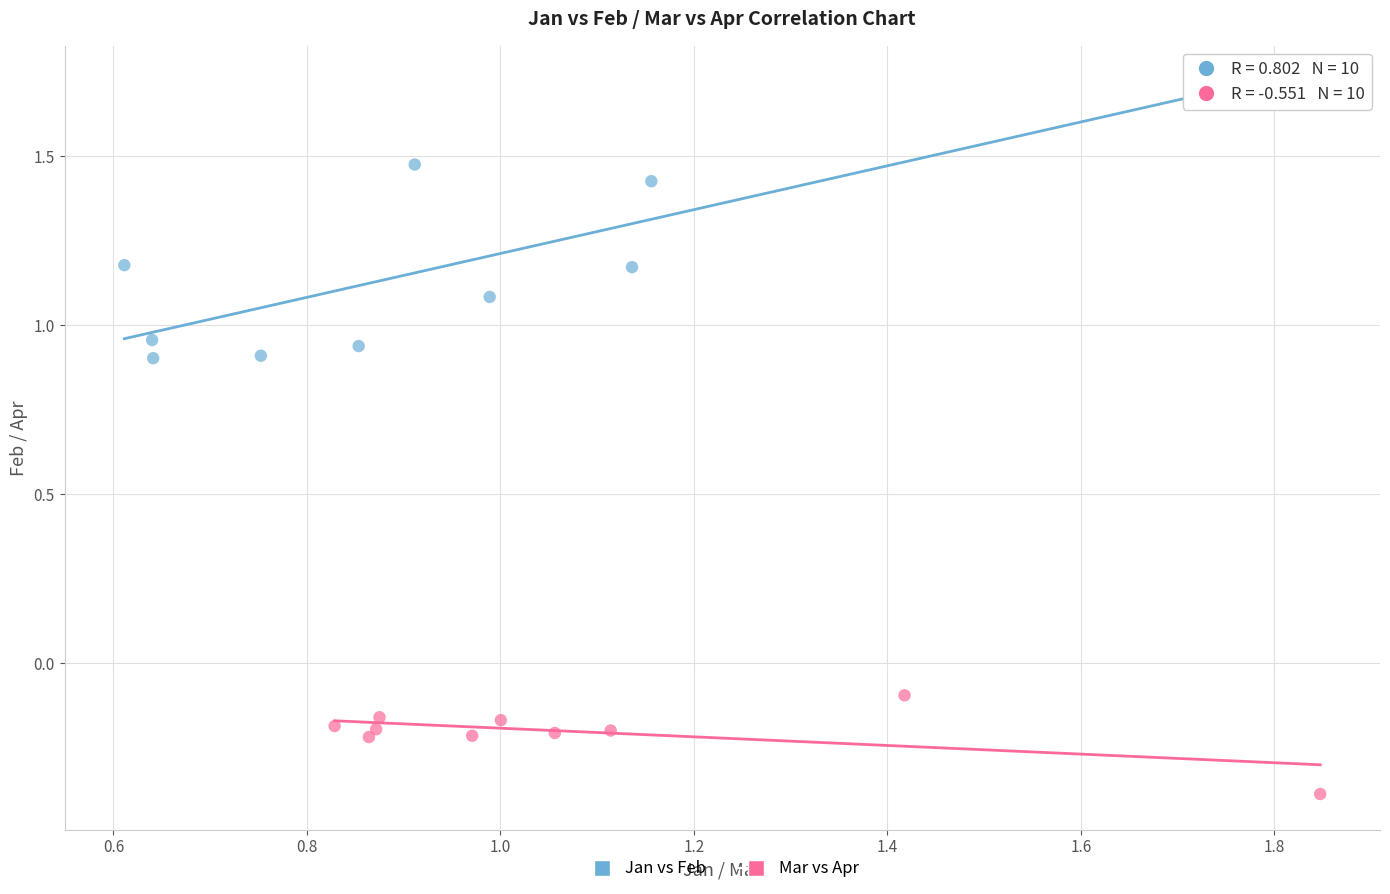

Which series reaches the maximum Y coordinate?

Jan vs Feb